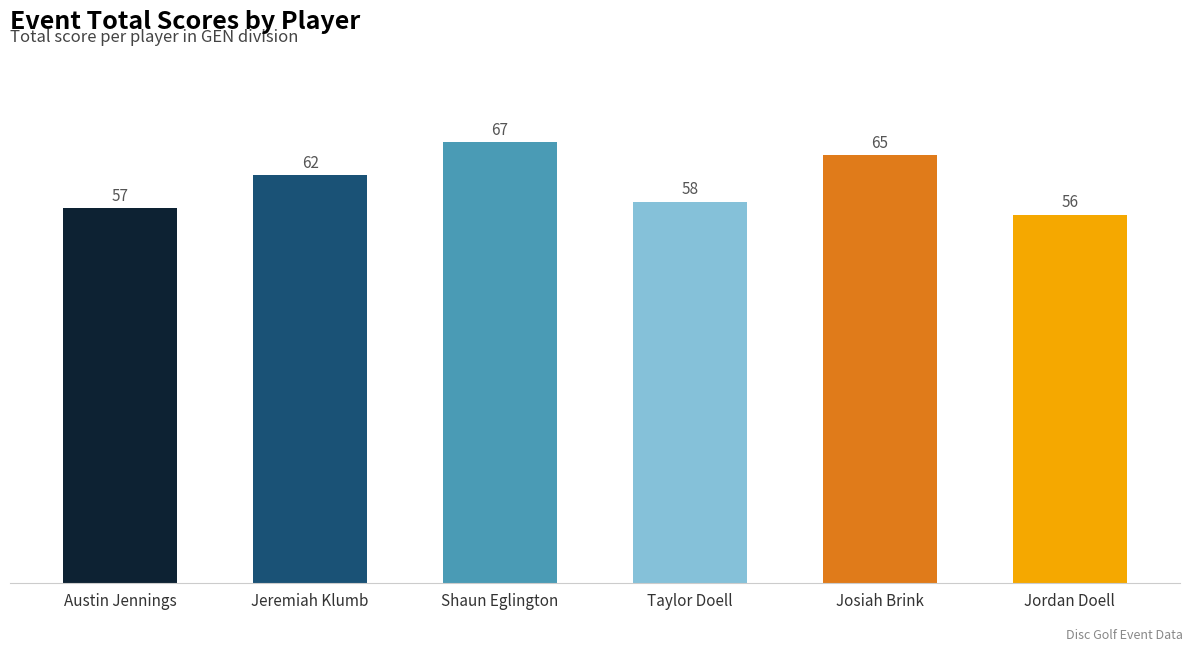

What is the approximate value at Jeremiah Klumb, to the nearest 5?

60